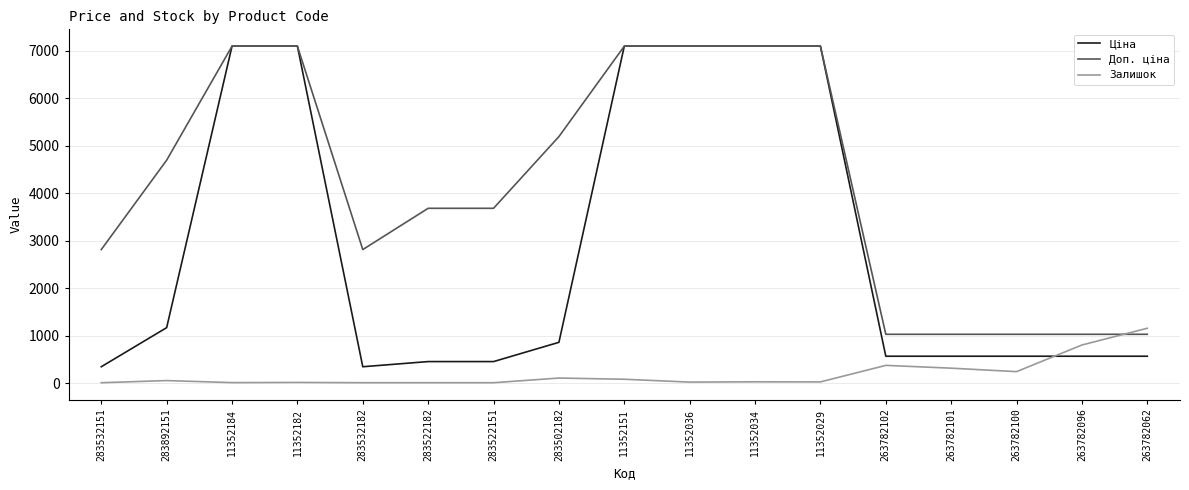

What is the greatest value displayed?

7098.8